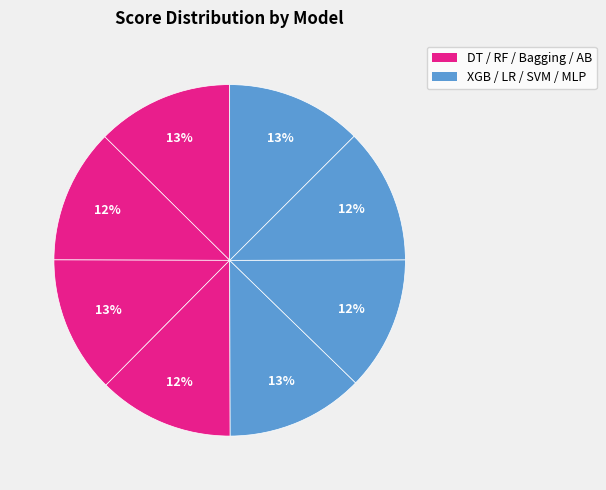

How many segments does this pie chart have?

8